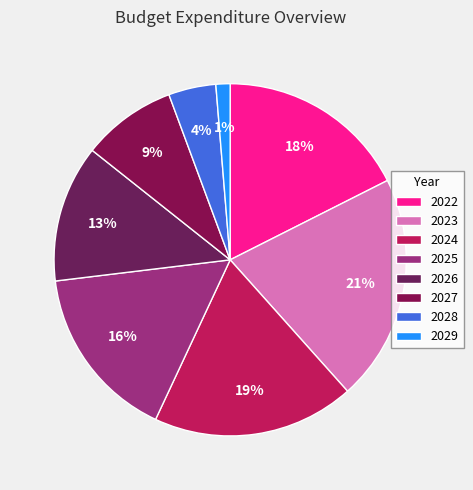

What is the change in value from 2022 to 2029?

-9324022.1